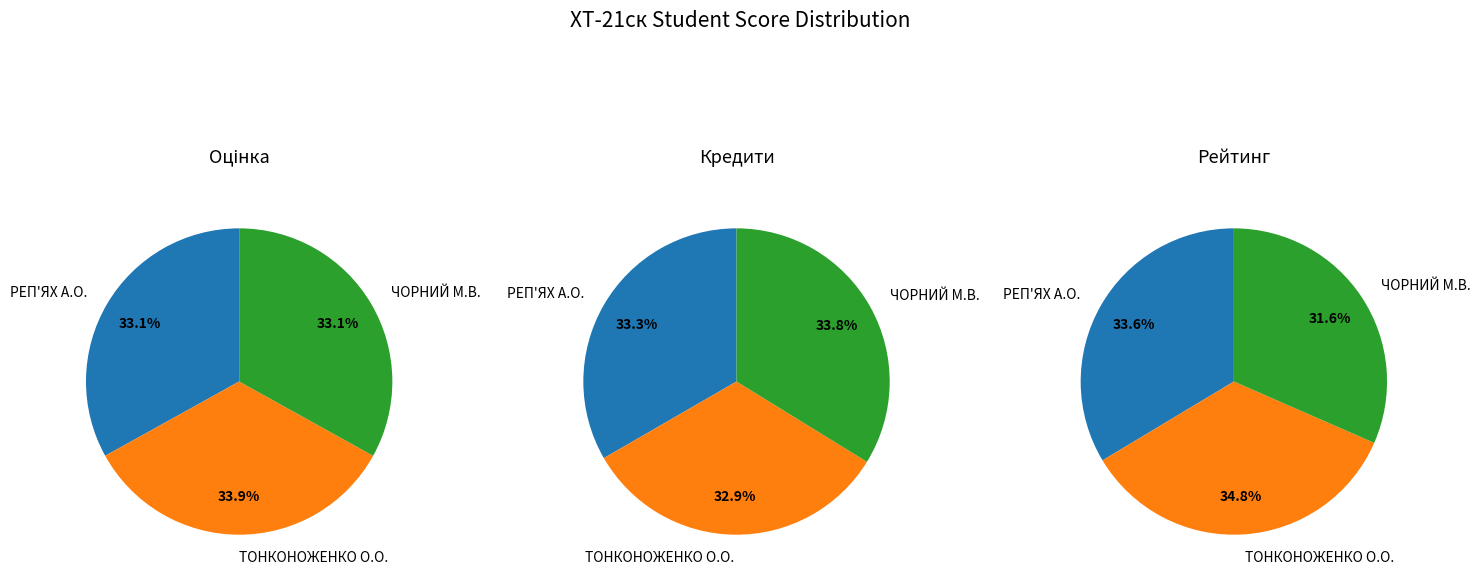

To the nearest percent, what portion does РЕП'ЯХ Анна Олександрівна represent?

33%